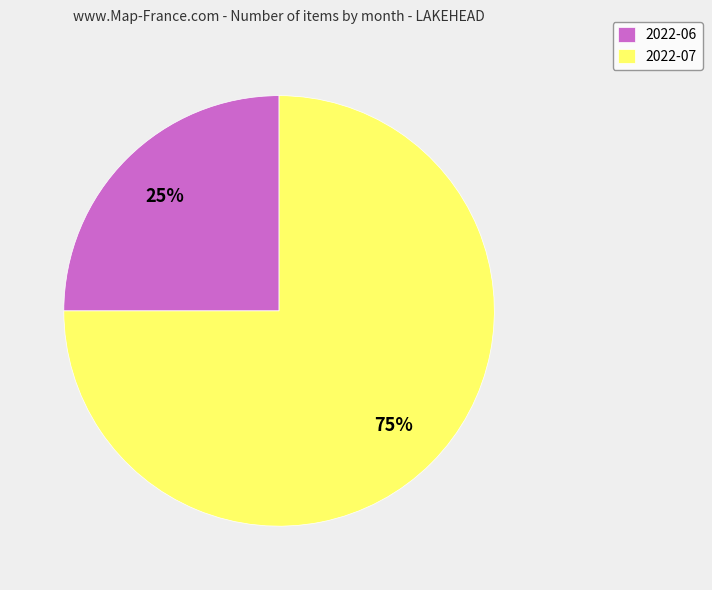

Which slice is the smallest?

2022-06